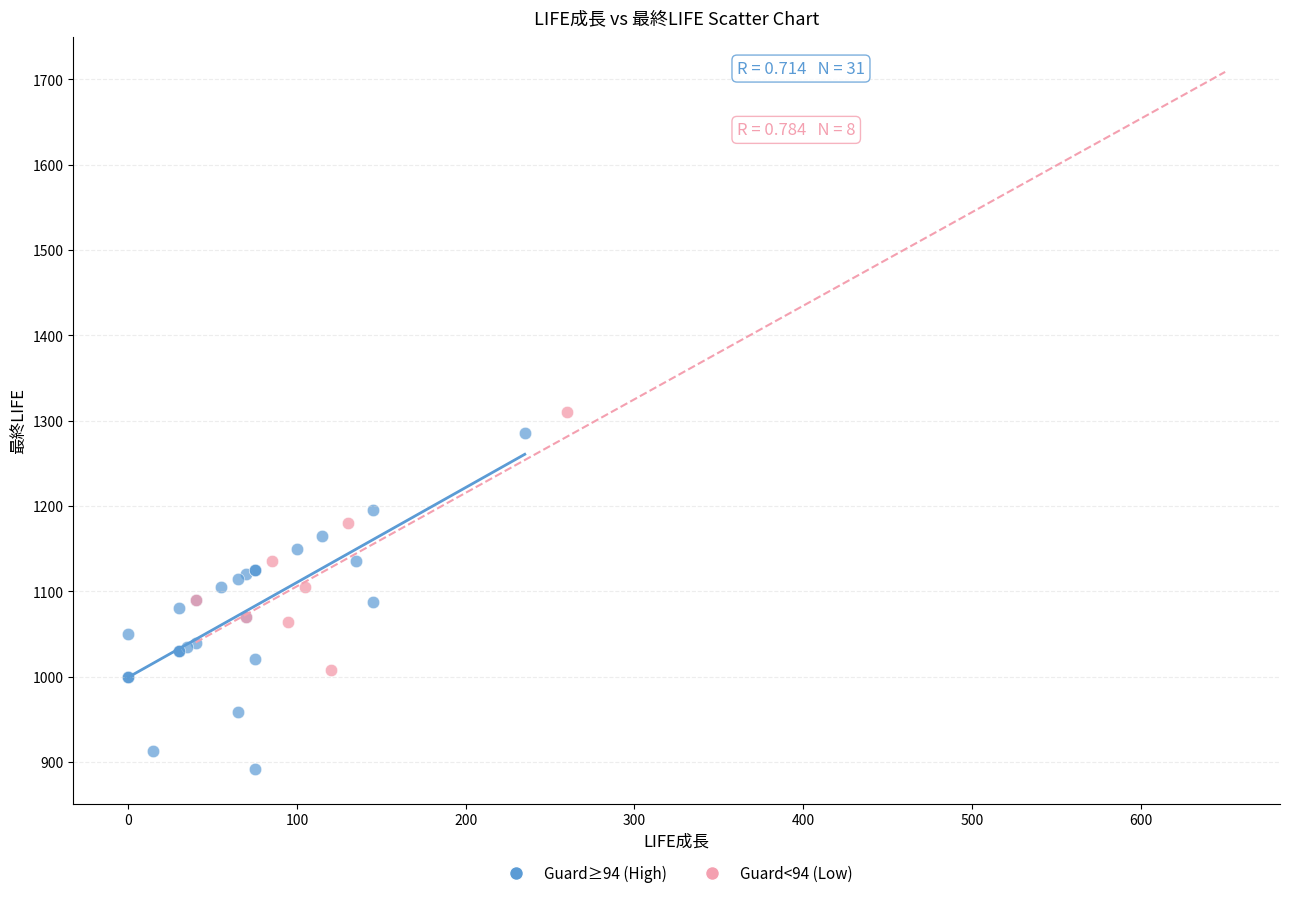

Which series contains the lowest Y value?

Guard≥94 (High)